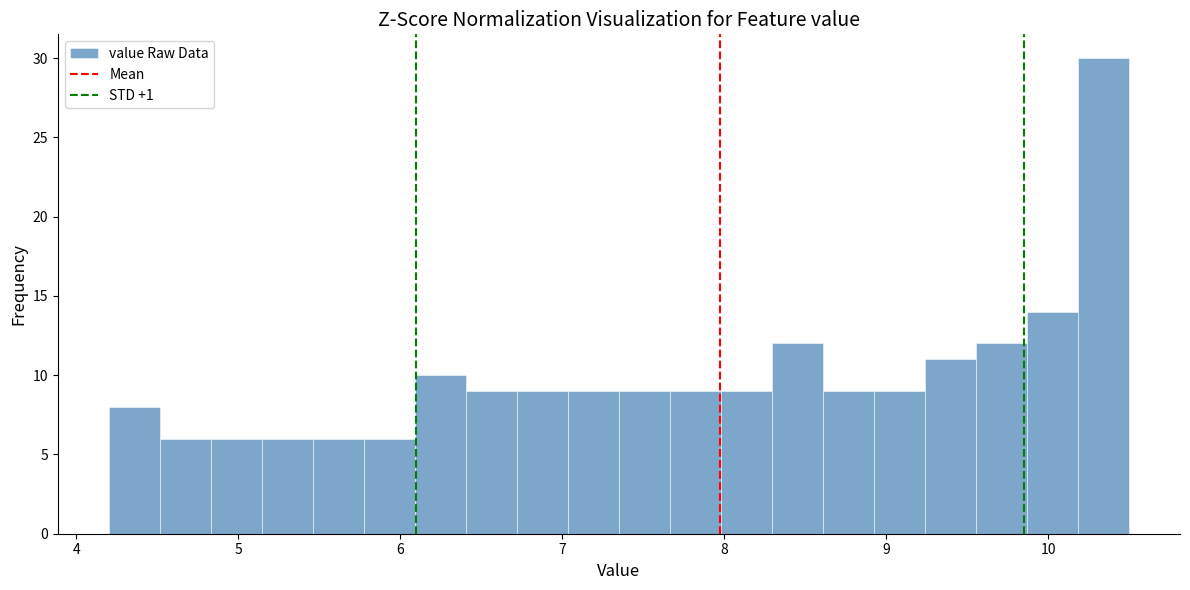

Read against the x-axis, roughly where is the centre of the tallest bar?

10.3